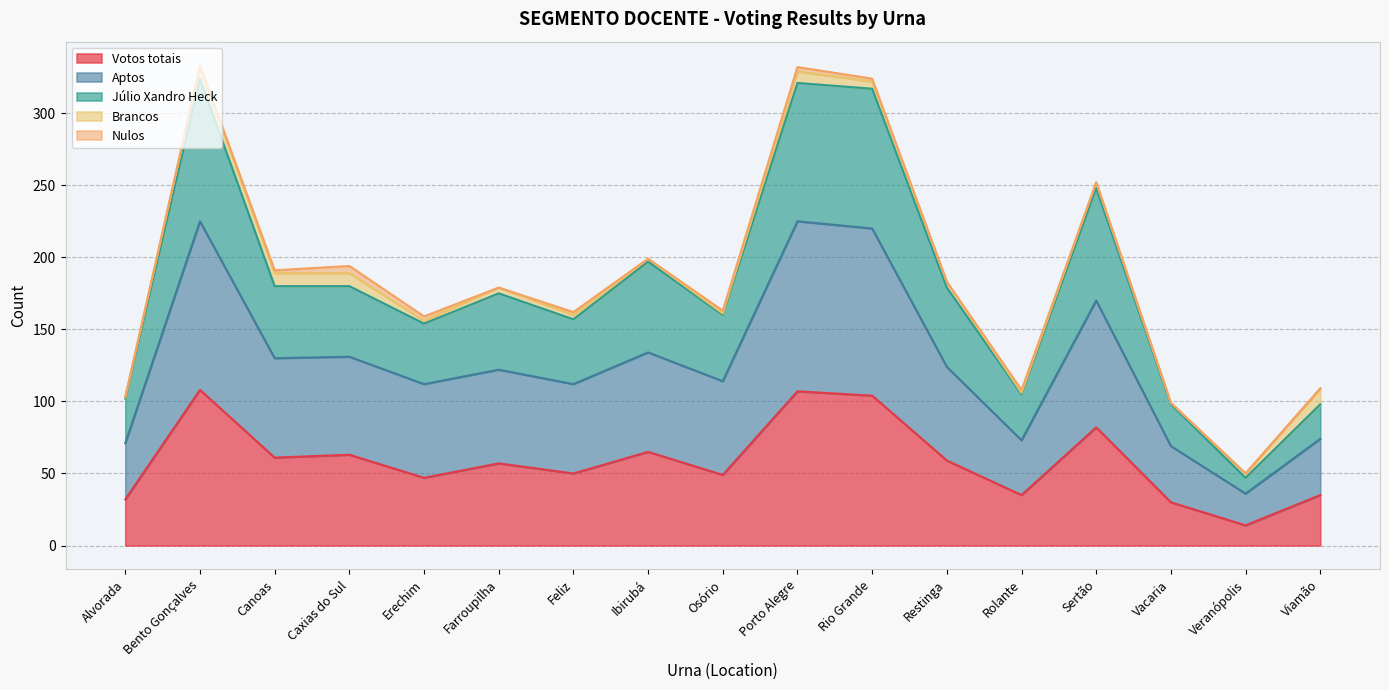

The value of Votos totais at Bento Gonçalves is 24. True or false?

False